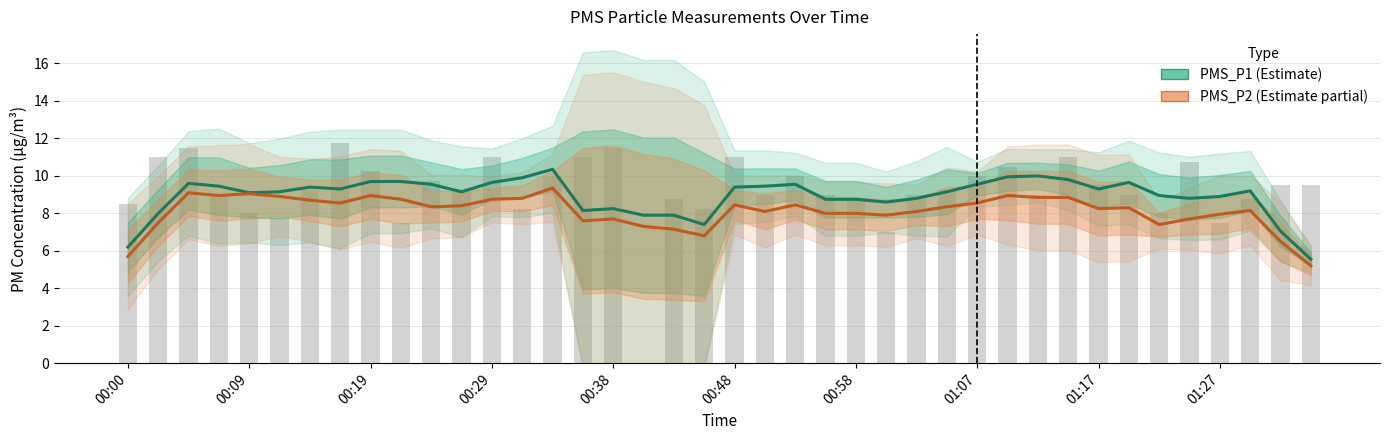

What value does the PMS_P2 (Estimate partial) series have at 26?

8.1